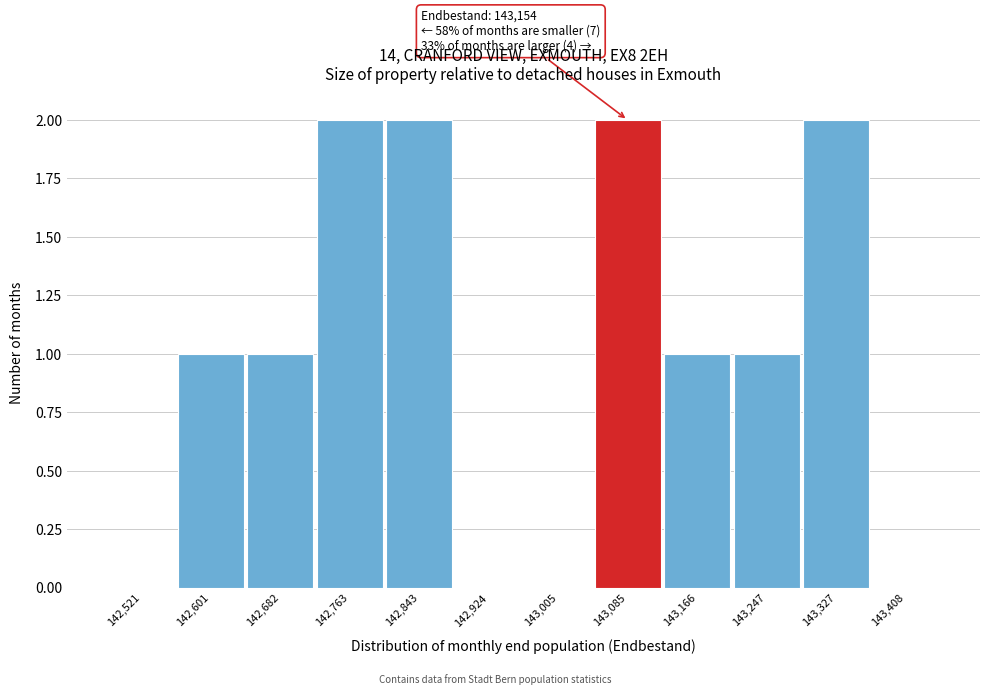

Reading right to left, list all the values displayed in this chart.

143,408=0	143,327=2	143,247=1	143,166=1	143,085=2	143,005=0	142,924=0	142,843=2	142,763=2	142,682=1	142,601=1	142,521=0